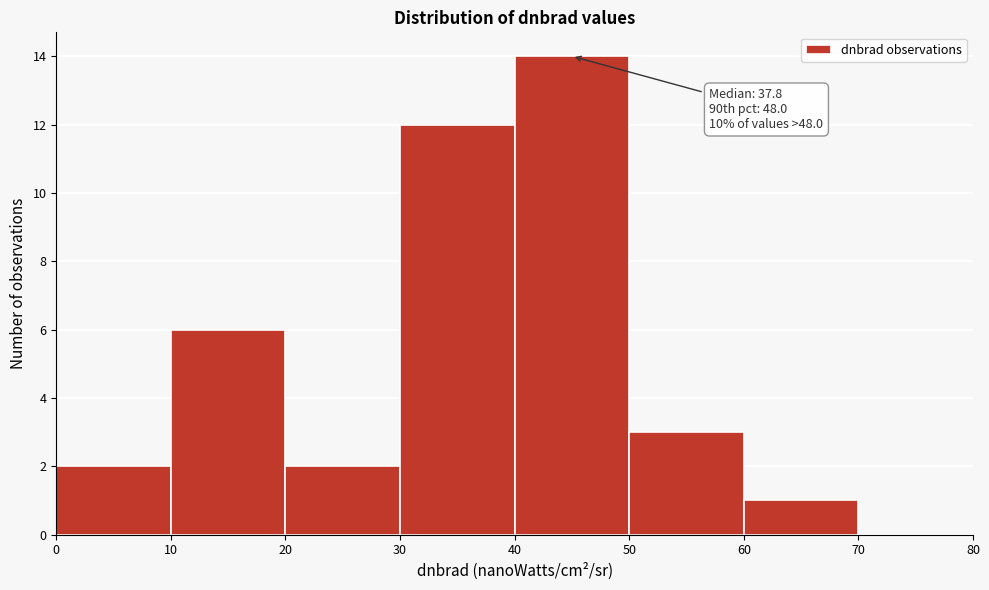

Over which range of the x-axis is the bar tallest?

40 to 50